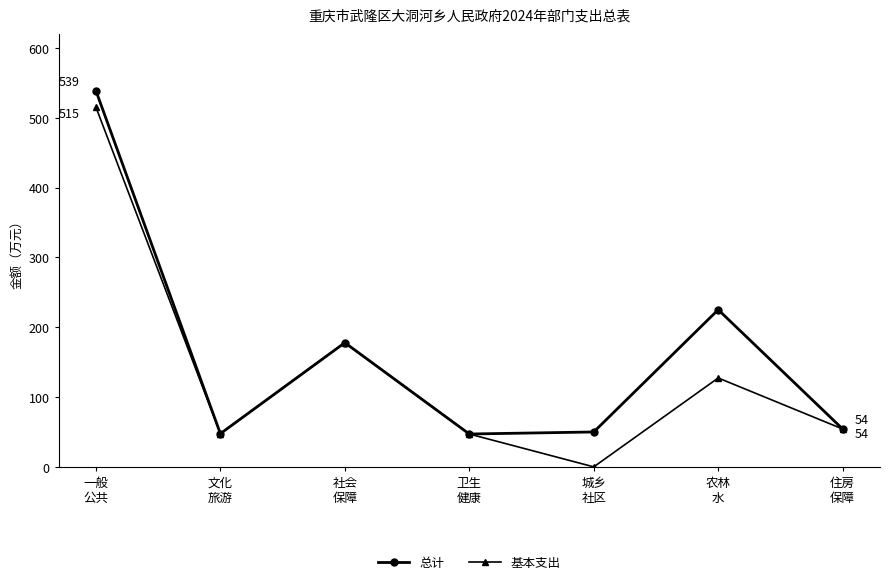

What is the greatest value displayed?

539.0